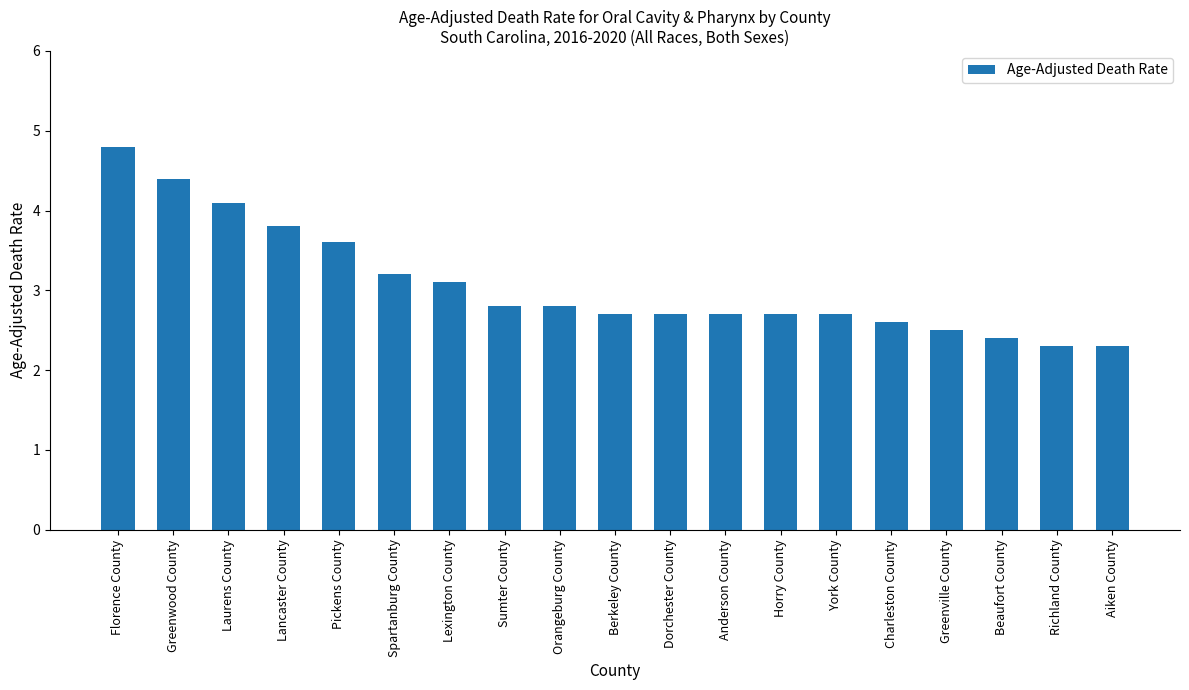

What is the minimum value shown in the chart?

2.3